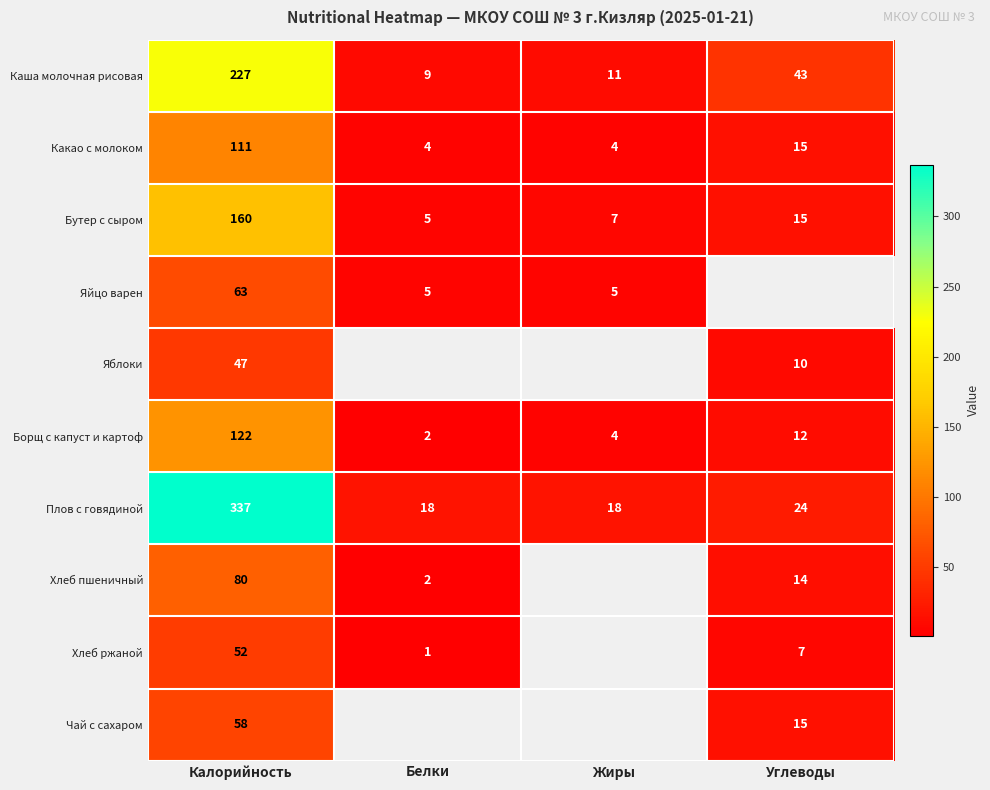

How many values in the Плов с говядиной series are below 24?

2